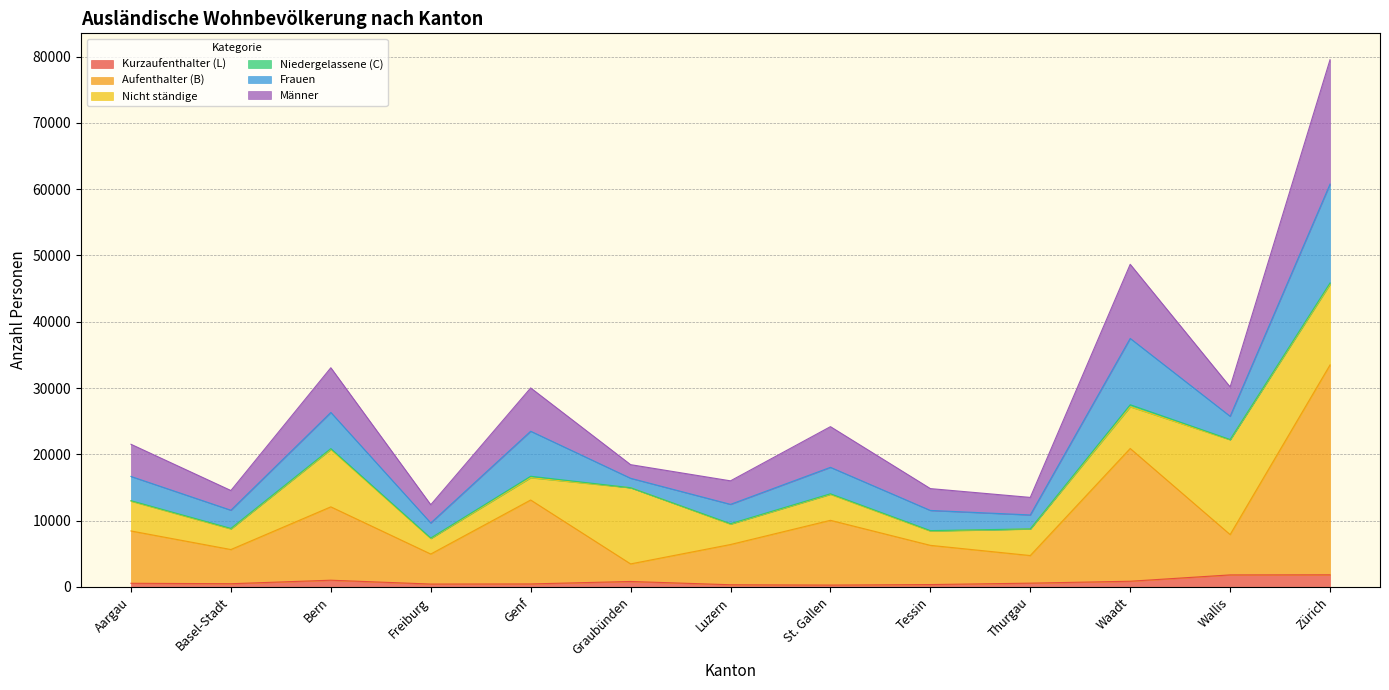

Is the value of Kurzaufenthalter (L) at Luzern greater than the value of Aufenthalter (B) at Genf?

No